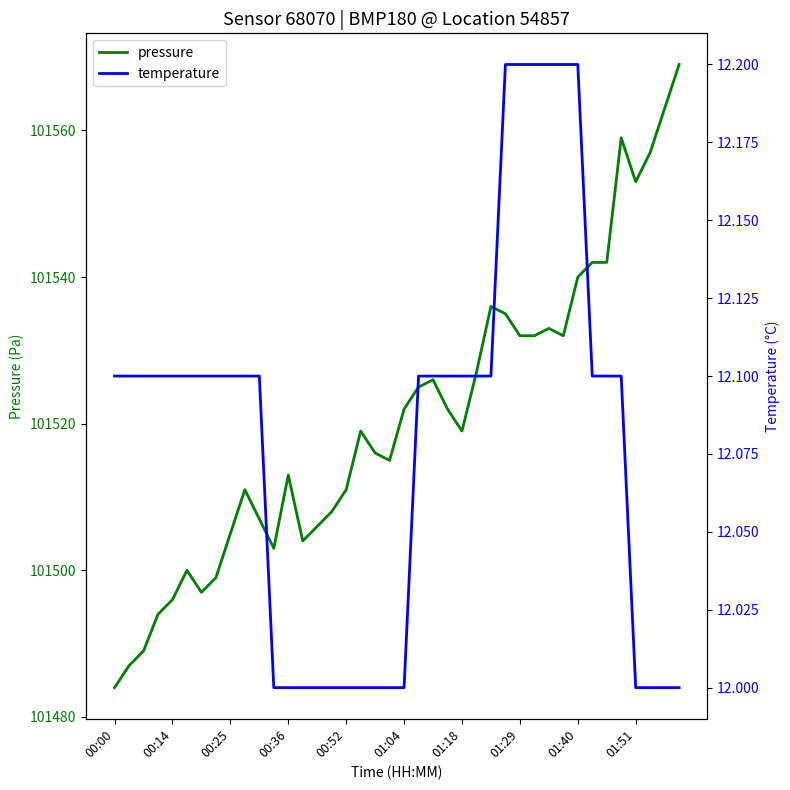

At which label does pressure reach its minimum?

00:00